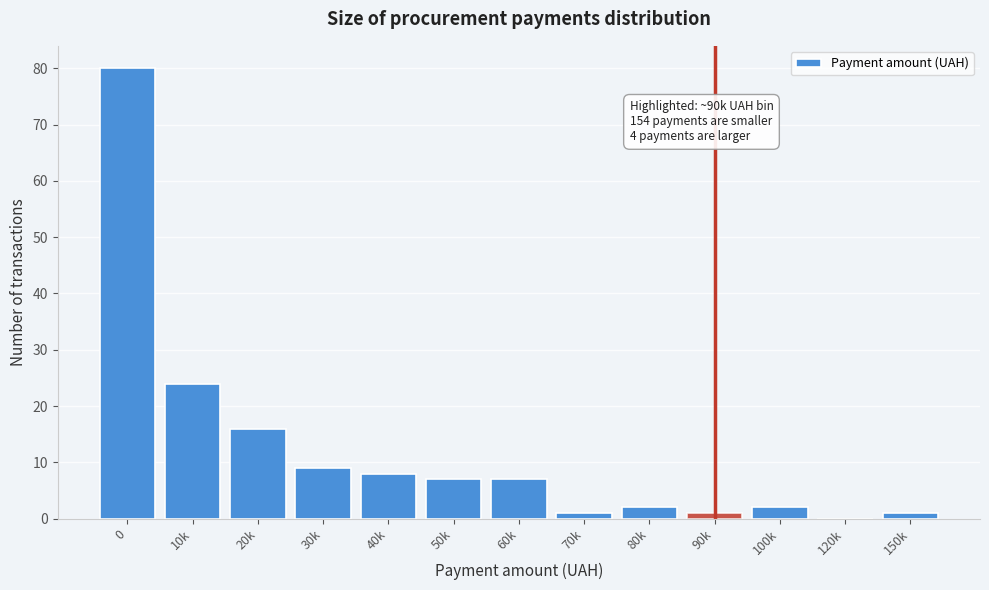

Reading left to right, what are all the values shown in this chart?

0=80	10k=24	20k=16	30k=9	40k=8	50k=7	60k=7	70k=1	80k=2	90k=1	100k=2	120k=0	150k=1